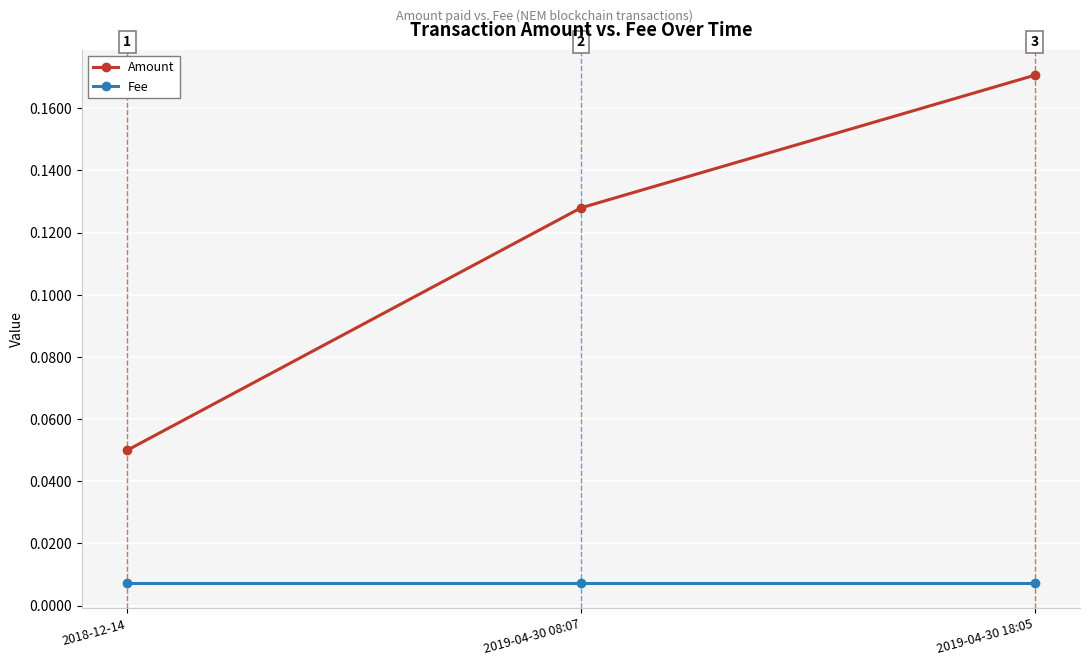

The value of Amount at 2019-04-30 18:05 is 0.1. True or false?

False